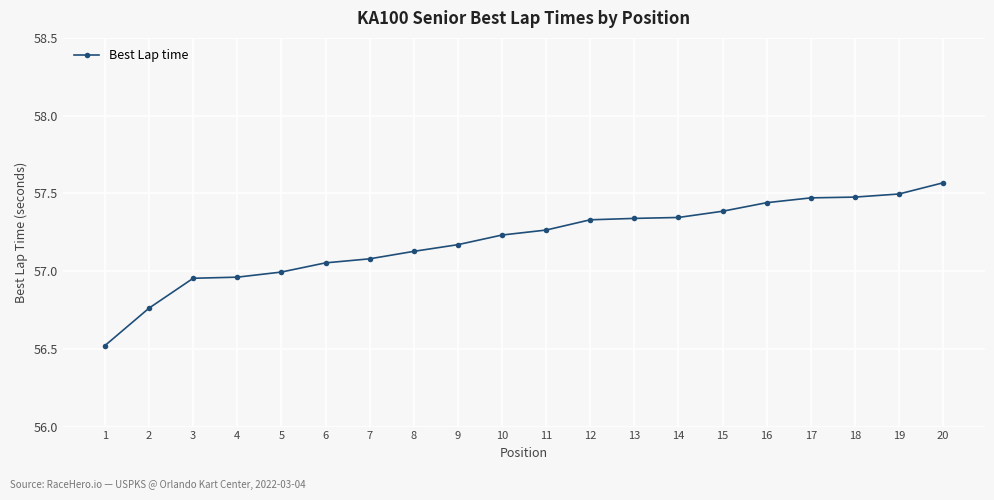

True or false: the data shows 37.5 at 7.

False